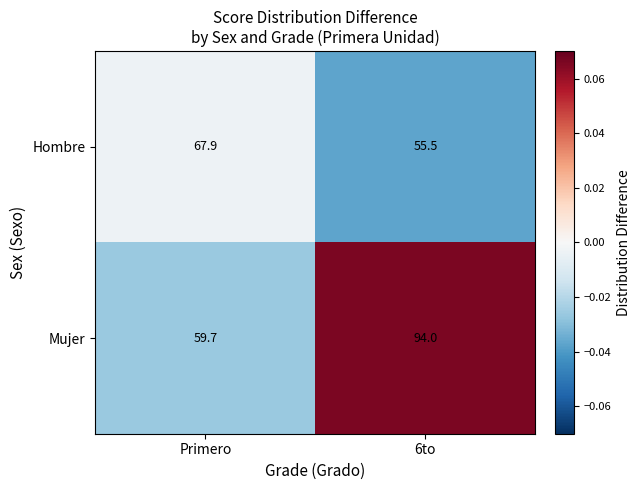

Between Primero and 6to, which series saw the biggest shift?

Mujer